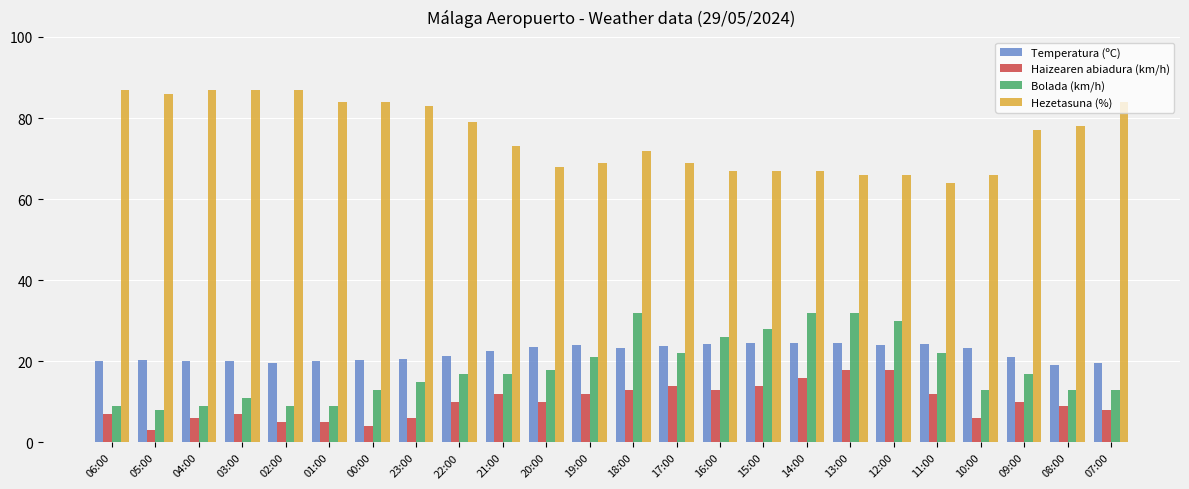

How many categories are shown in the chart?

24